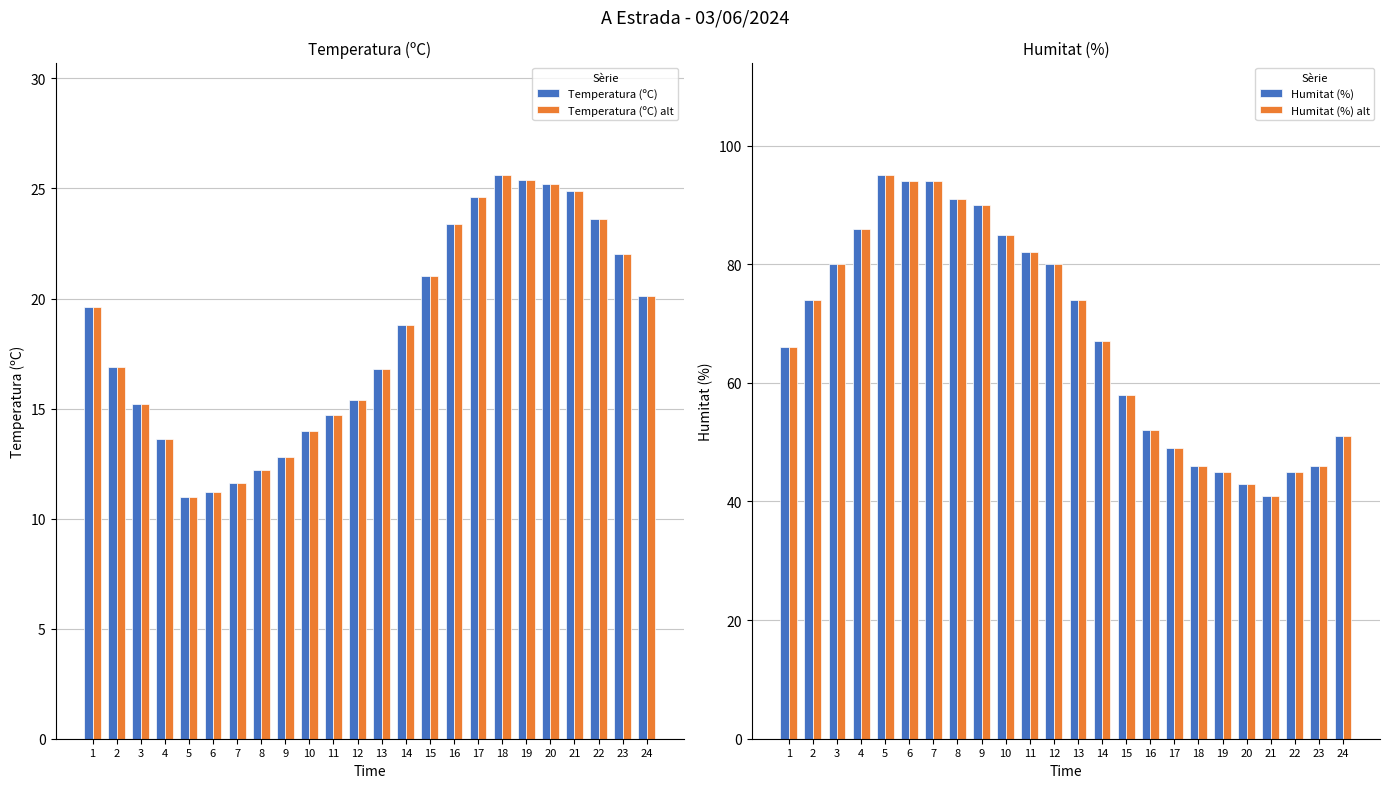

At 20, list the series in order from smallest to largest.

Temperatura (ºC), Temperatura (ºC) alt, Humitat (%), Humitat (%) alt